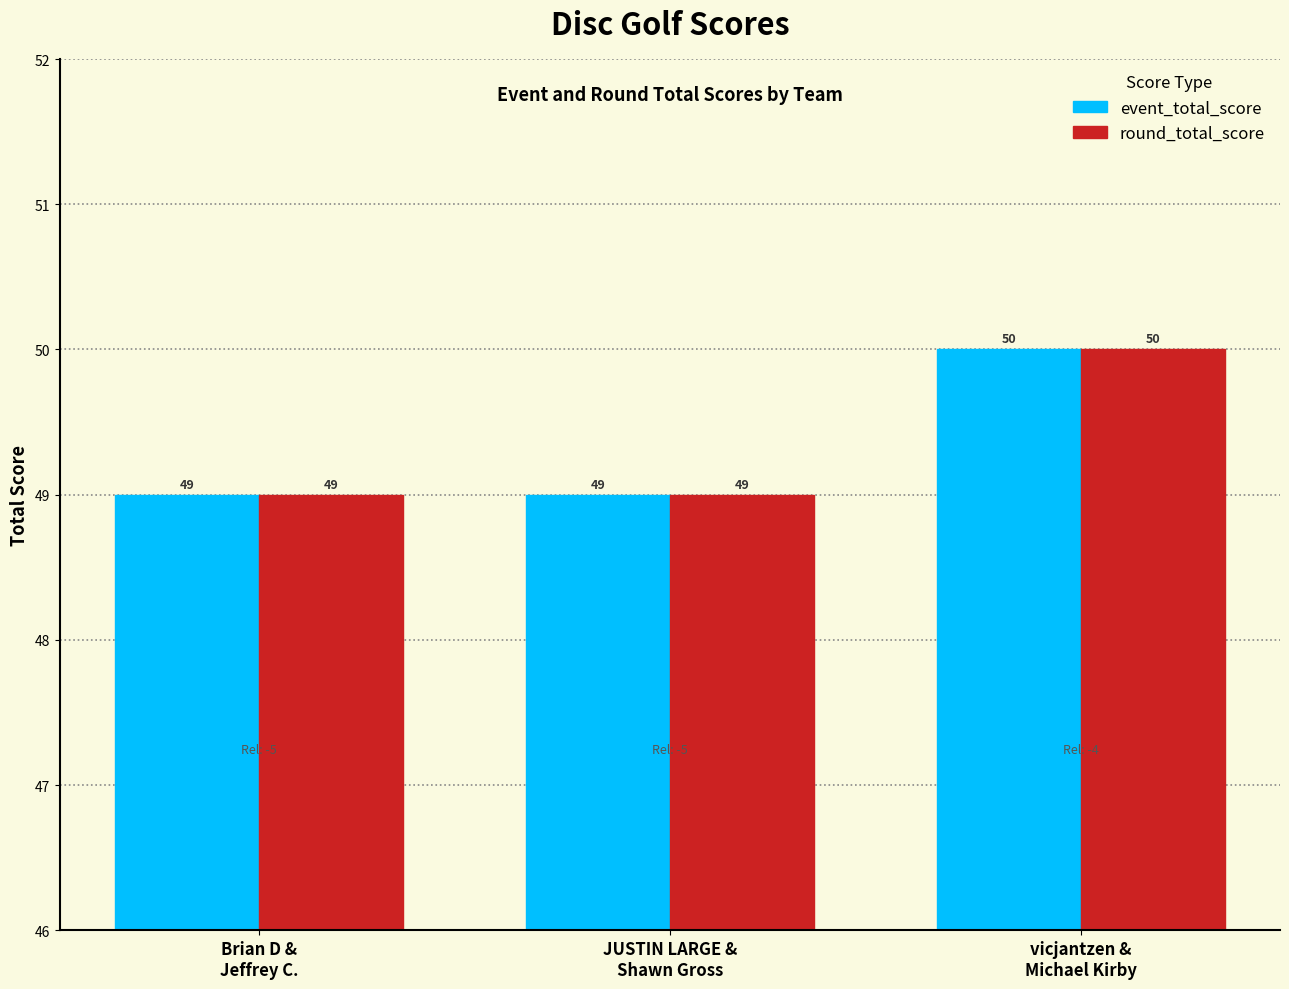

The value of round_total_score at Brian D &
Jeffrey C. is 49. True or false?

True